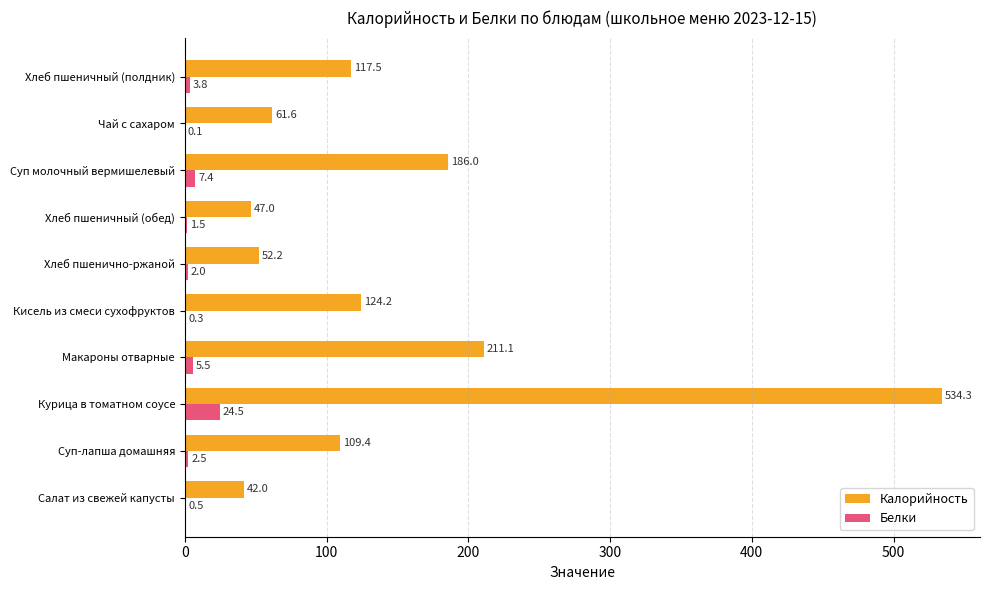

Which series changed the most between Суп молочный вермишелевый and Хлеб пшеничный (полдник)?

Калорийность